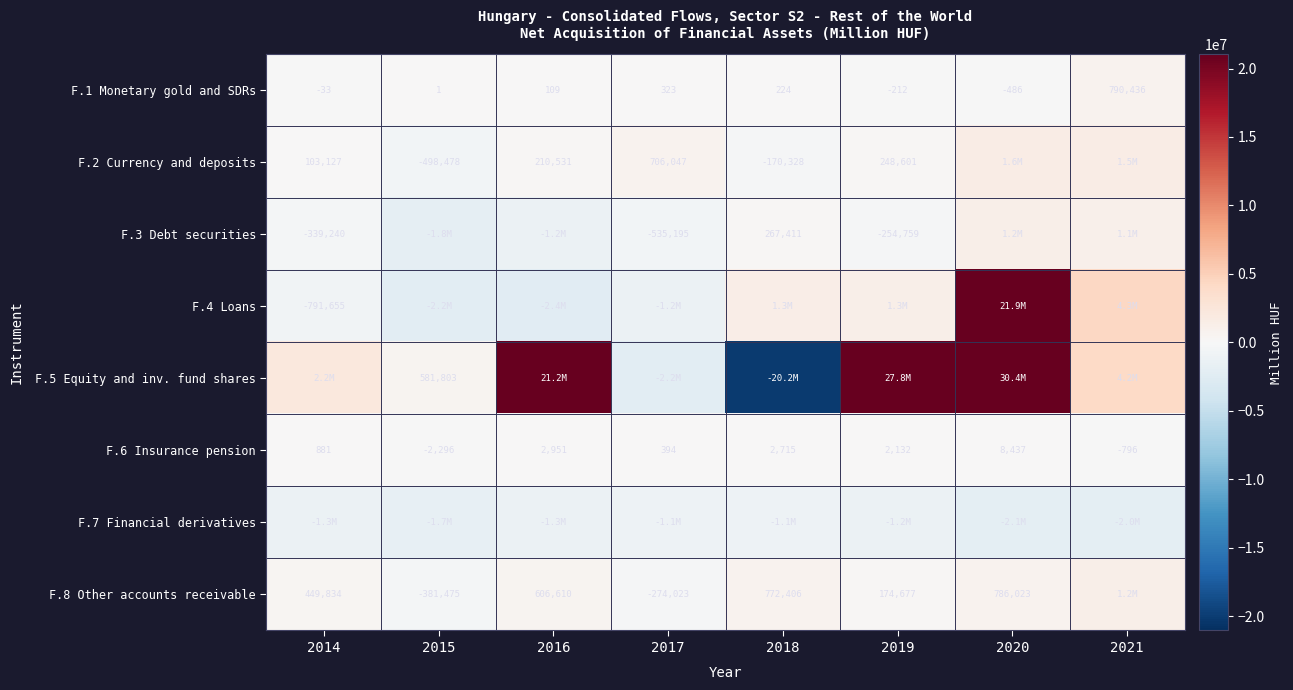

The F.1 Monetary gold and SDRs series shows -33 at 2014. True or false?

True